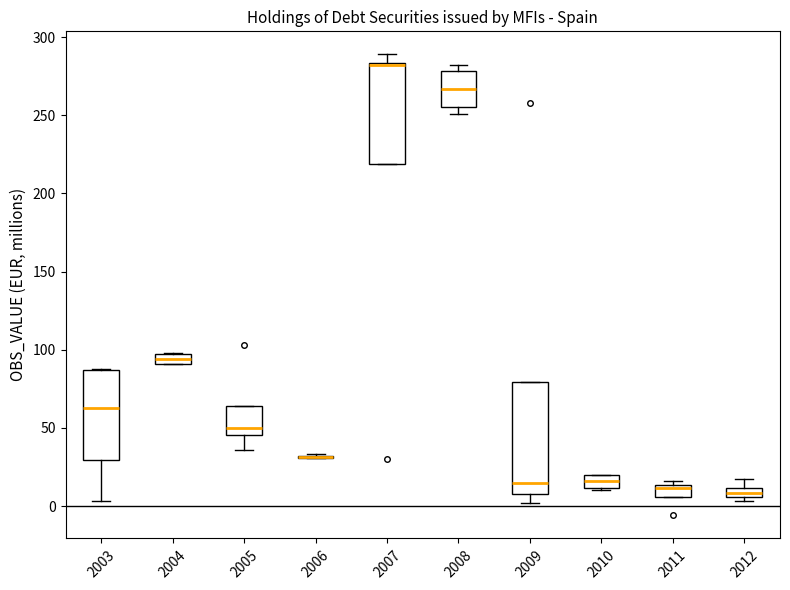

Where is the upper edge of the box at x = 2008 on the y-axis? The values are not printed on the chart, so give them approximately, as read against the axis.

280